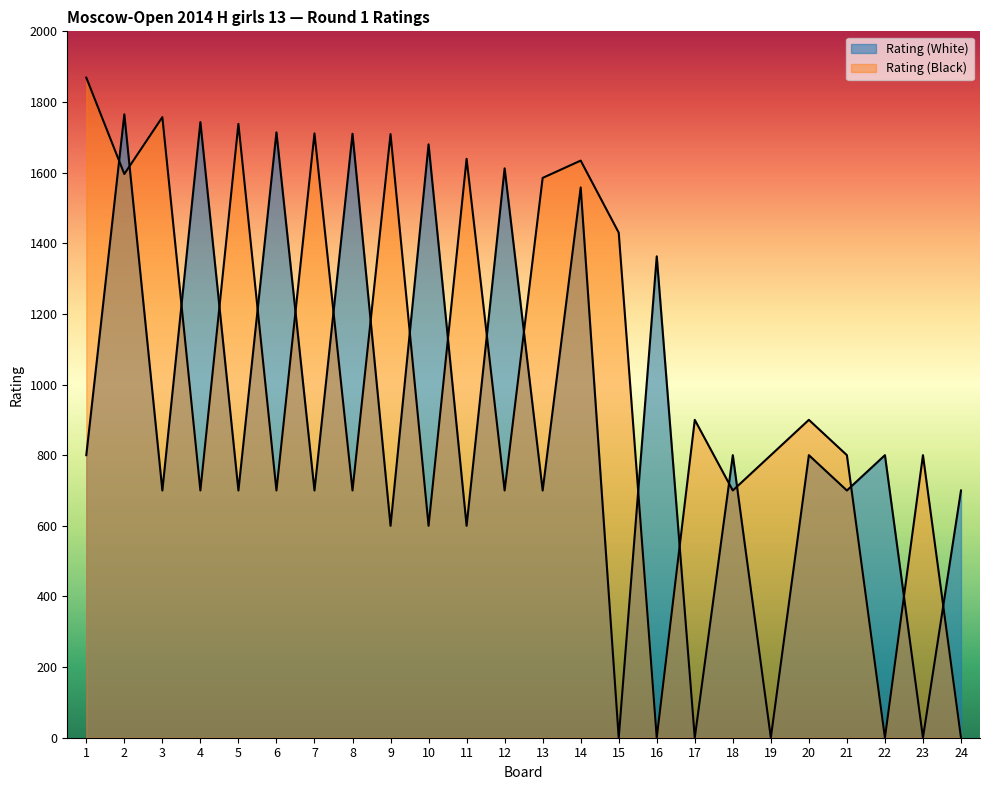

What is the value of the Rating (Black) point at the 14th from the left?

1634